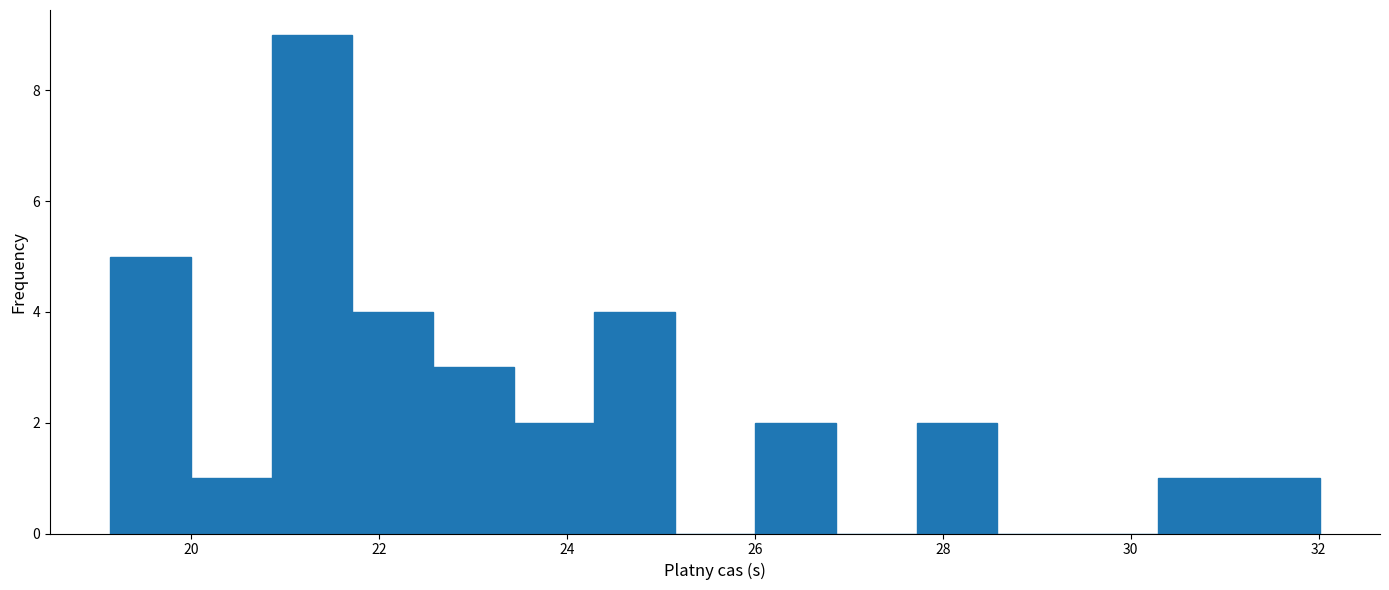

Reading left to right, transcribe this chart: for each bar, give the range it covers on the x-axis and its height. Neither the bar edges nor the heights are printed on the chart, so give them approximately, as read against the axes.

19.2 to 20.0: 5
20.0 to 20.8: 1
20.8 to 21.8: 9
21.8 to 22.6: 4
22.6 to 23.4: 3
23.4 to 24.2: 2
24.2 to 25.2: 4
25.2 to 26.0: 0
26.0 to 26.8: 2
26.8 to 27.8: 0
27.8 to 28.6: 2
28.6 to 29.4: 0
29.4 to 30.2: 0
30.2 to 31.2: 1
31.2 to 32.0: 1